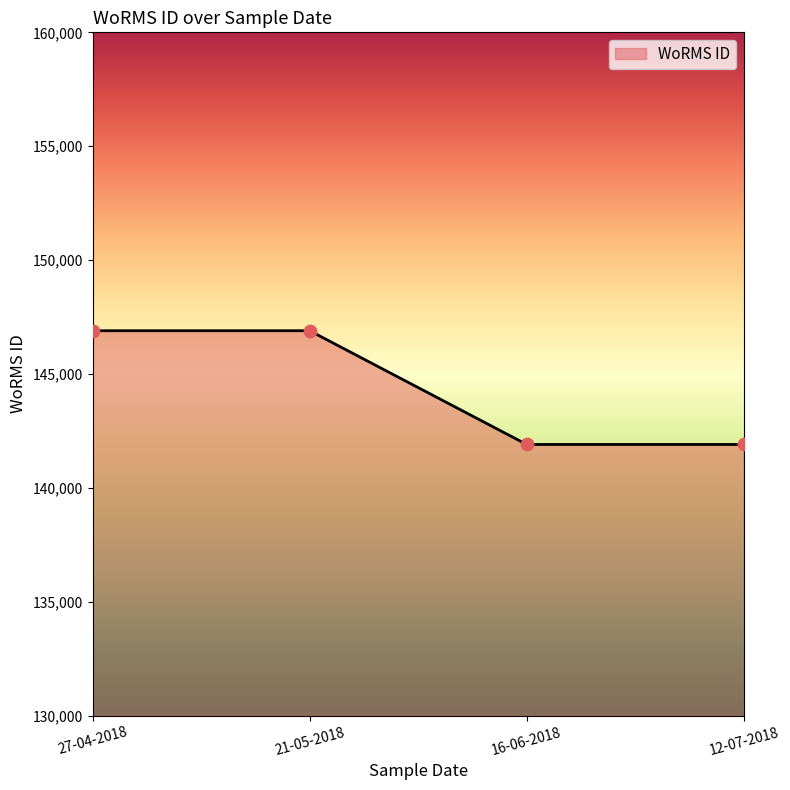

Approximately how many times larger is the value at 12-07-2018 compared to 21-05-2018?

1.0